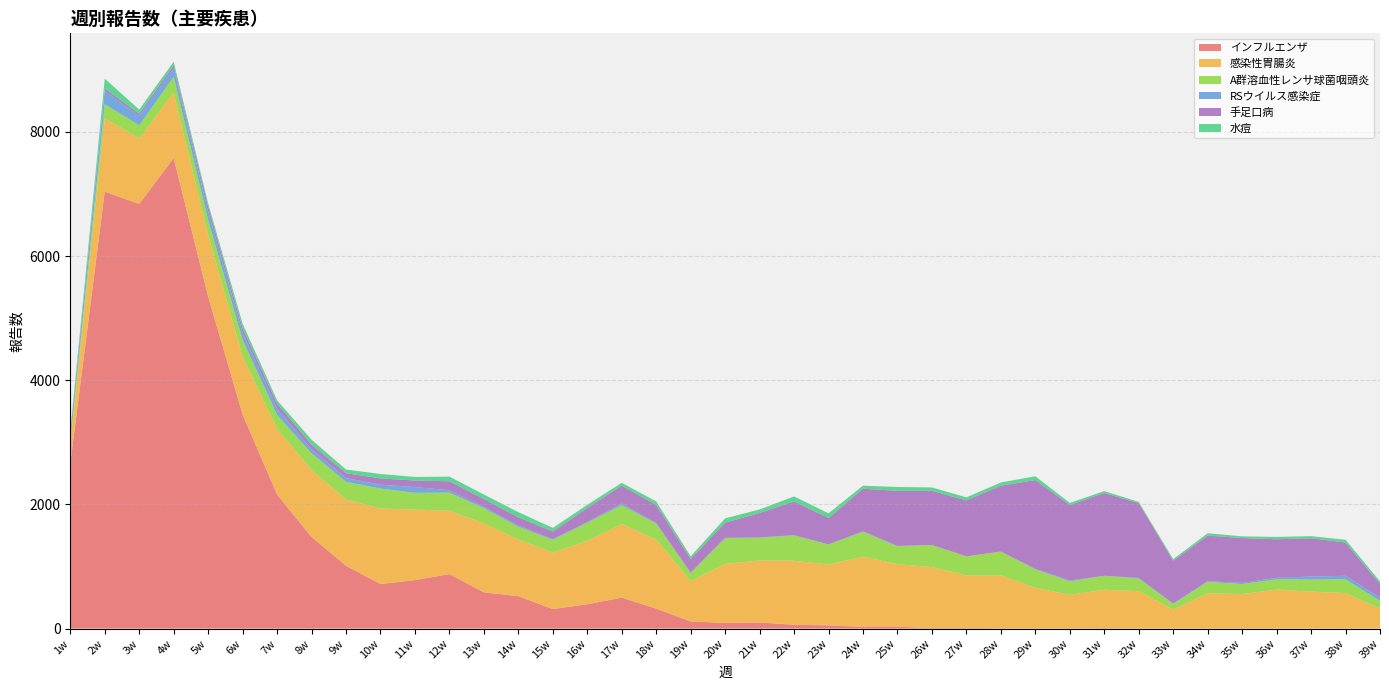

Reading right to left, transcribe all the data shown in this chart.

インフルエンザ: 39w=0	38w=3	37w=0	36w=2	35w=4	34w=2	33w=0	32w=2	31w=6	30w=3	29w=2	28w=4	27w=11	26w=9	25w=29	24w=26	23w=51	22w=60	21w=99	20w=91	19w=114	18w=321	17w=498	16w=391	15w=314	14w=522	13w=583	12w=877	11w=780	10w=717	9w=1011	8w=1475	7w=2160	6w=3449	5w=5348	4w=7578	3w=6839	2w=7039	1w=2655
感染性胃腸炎: 39w=318	38w=569	37w=595	36w=626	35w=551	34w=564	33w=306	32w=601	31w=619	30w=540	29w=655	28w=852	27w=845	26w=981	25w=1007	24w=1133	23w=980	22w=1032	21w=997	20w=950	19w=651	18w=1114	17w=1185	16w=1021	15w=908	14w=913	13w=1111	12w=1021	11w=1136	10w=1215	9w=1068	8w=1078	7w=1057	6w=934	5w=989	4w=1056	3w=1057	2w=1178	1w=327
A群溶血性レンサ球菌咽頭炎: 39w=127	38w=223	37w=193	36w=165	35w=161	34w=187	33w=90	32w=202	31w=224	30w=217	29w=296	28w=384	27w=307	26w=354	25w=289	24w=400	23w=322	22w=407	21w=366	20w=413	19w=128	18w=255	17w=304	16w=293	15w=206	14w=203	13w=245	12w=291	11w=271	10w=323	9w=284	8w=270	7w=224	6w=269	5w=242	4w=255	3w=210	2w=229	1w=39
RSウイルス感染症: 39w=51	38w=55	37w=49	36w=24	35w=19	34w=9	33w=7	32w=11	31w=1	30w=14	29w=7	28w=0	27w=0	26w=2	25w=6	24w=8	23w=2	22w=5	21w=7	20w=7	19w=8	18w=12	17w=27	16w=9	15w=12	14w=23	13w=22	12w=38	11w=92	10w=62	9w=61	8w=62	7w=104	6w=112	5w=134	4w=137	3w=150	2w=217	1w=115
手足口病: 39w=225	38w=536	37w=618	36w=621	35w=723	34w=735	33w=690	32w=1205	31w=1333	30w=1218	29w=1431	28w=1061	27w=900	26w=872	25w=887	24w=685	23w=426	22w=543	21w=393	20w=244	19w=220	18w=290	17w=287	16w=228	15w=124	14w=130	13w=126	12w=145	11w=105	10w=101	9w=79	8w=76	7w=81	6w=75	5w=84	4w=49	3w=36	2w=39	1w=5
水痘: 39w=39	38w=44	37w=33	36w=38	35w=27	34w=38	33w=25	32w=19	31w=31	30w=32	29w=62	28w=52	27w=50	26w=55	25w=62	24w=49	23w=75	22w=81	21w=56	20w=70	19w=42	18w=56	17w=46	16w=51	15w=57	14w=84	13w=72	12w=75	11w=57	10w=72	9w=58	8w=80	7w=51	6w=72	5w=51	4w=56	3w=67	2w=156	1w=45